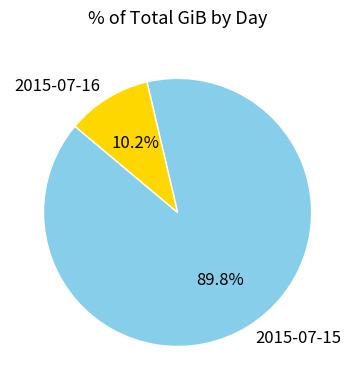

Which slice is the smallest?

2015-07-16